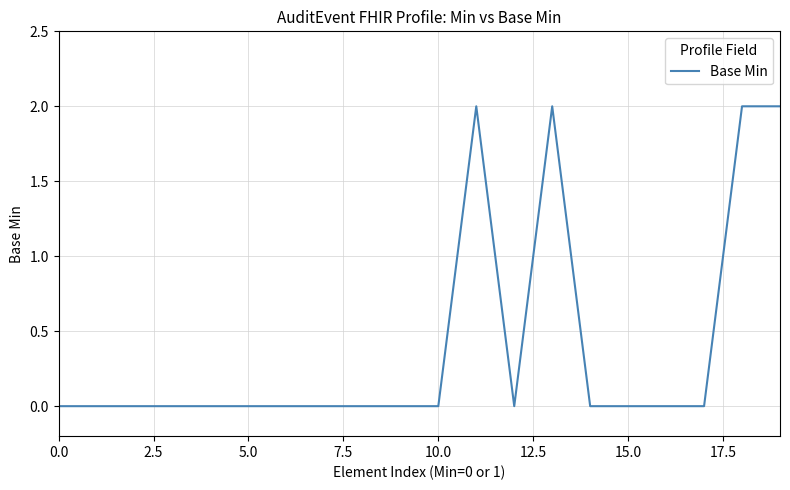

True or false: the data has more than 1 interior local peaks.

True